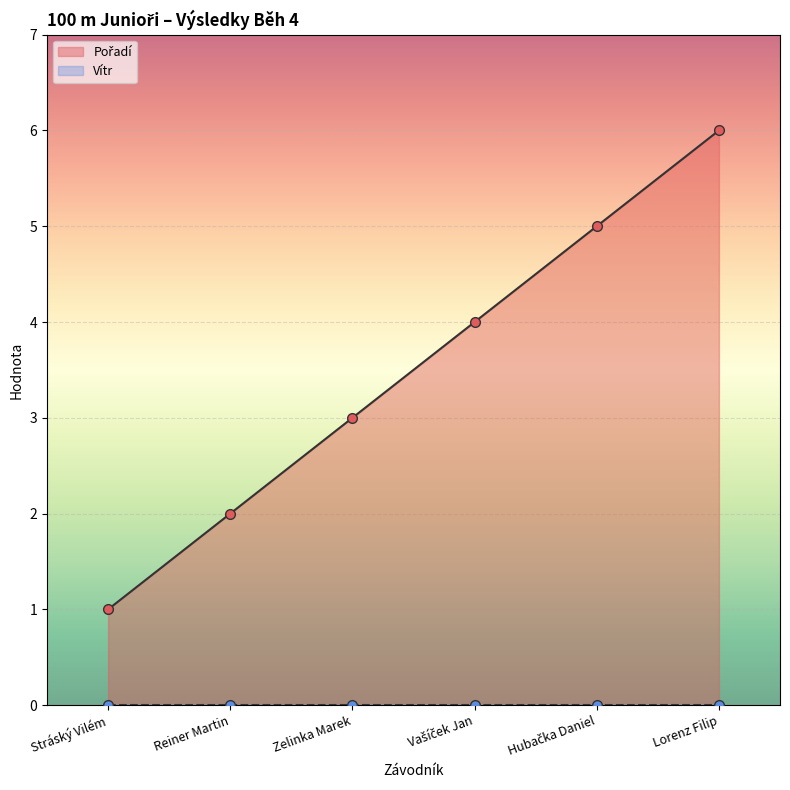

Which label corresponds to the smallest value in the chart?

Stráský Vilém